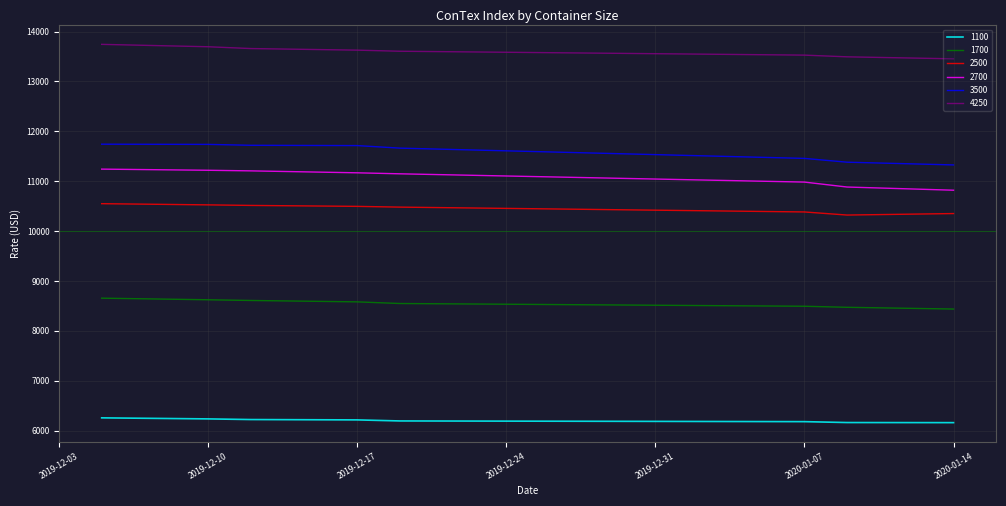

True or false: 4250 and 2500 cross at least once.

False